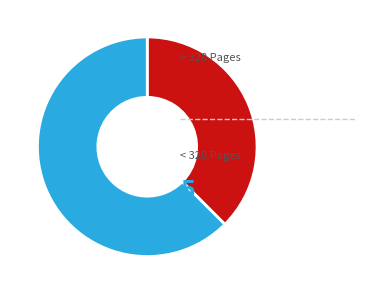

Is there a majority slice in this chart?

Yes